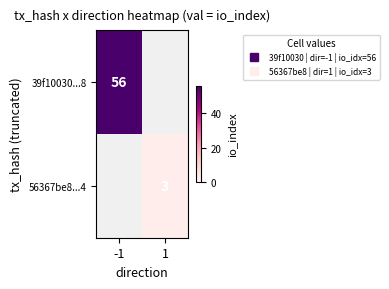

Which label corresponds to the largest value in the chart?

-1